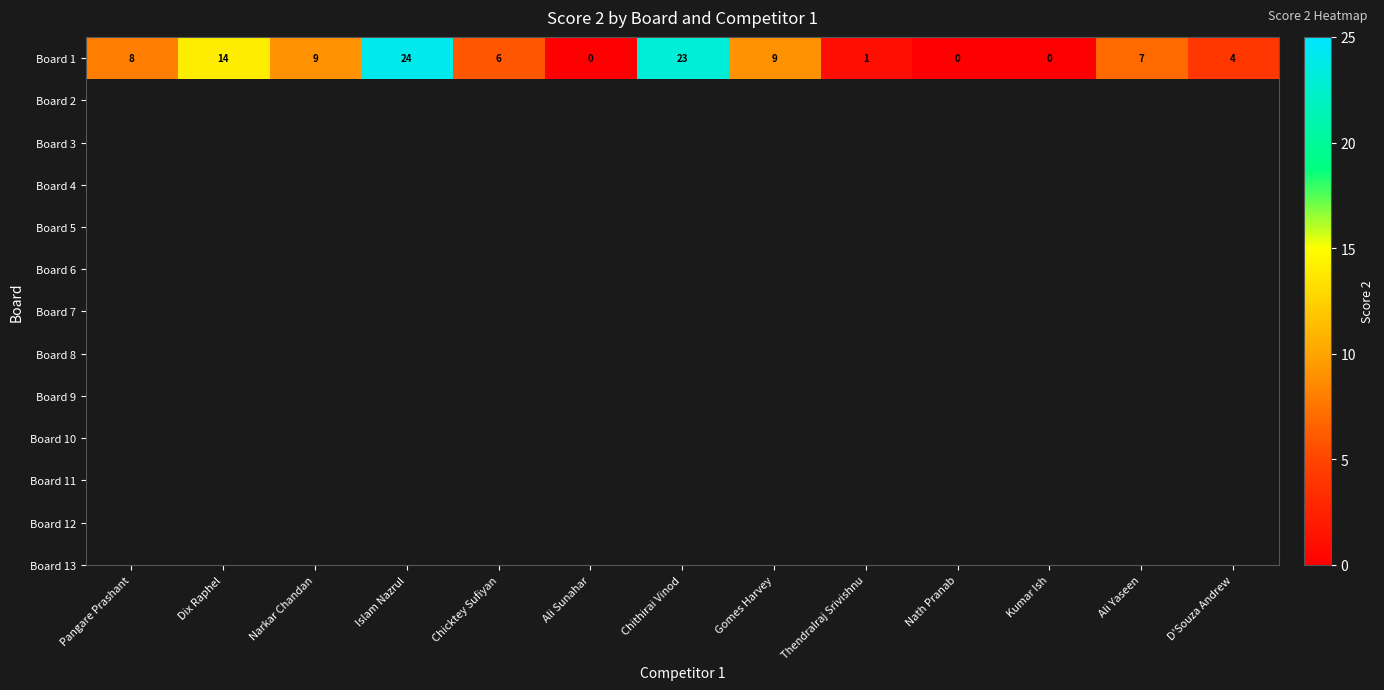

Rank the categories by value from highest to lowest.

Islam Nazrul, Chithirai Vinod, Dix Raphel, Narkar Chandan, Gomes Harvey, Pangare Prashant, Ali Yaseen, Chicktey Sufiyan, D'Souza Andrew, Thendralraj Srivishnu, Ali Sunahar, Nath Pranab, Kumar Ish